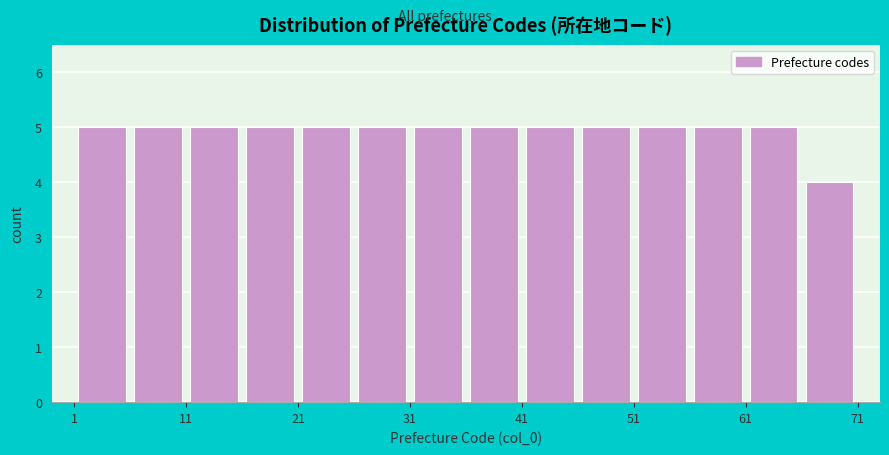

How tall is the bar that spans 1 to 6 on the x-axis? The values are not printed on the chart, so give them approximately, as read against the axis.

5